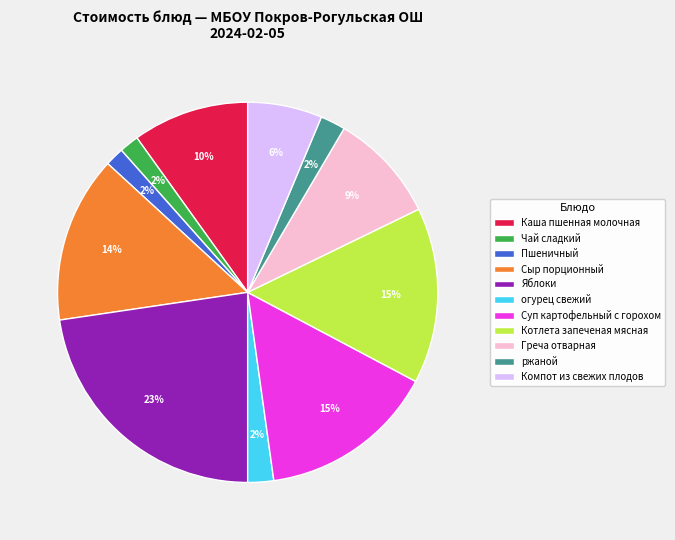

To the nearest percent, what percentage of the pie is Котлета запеченая мясная?

15%